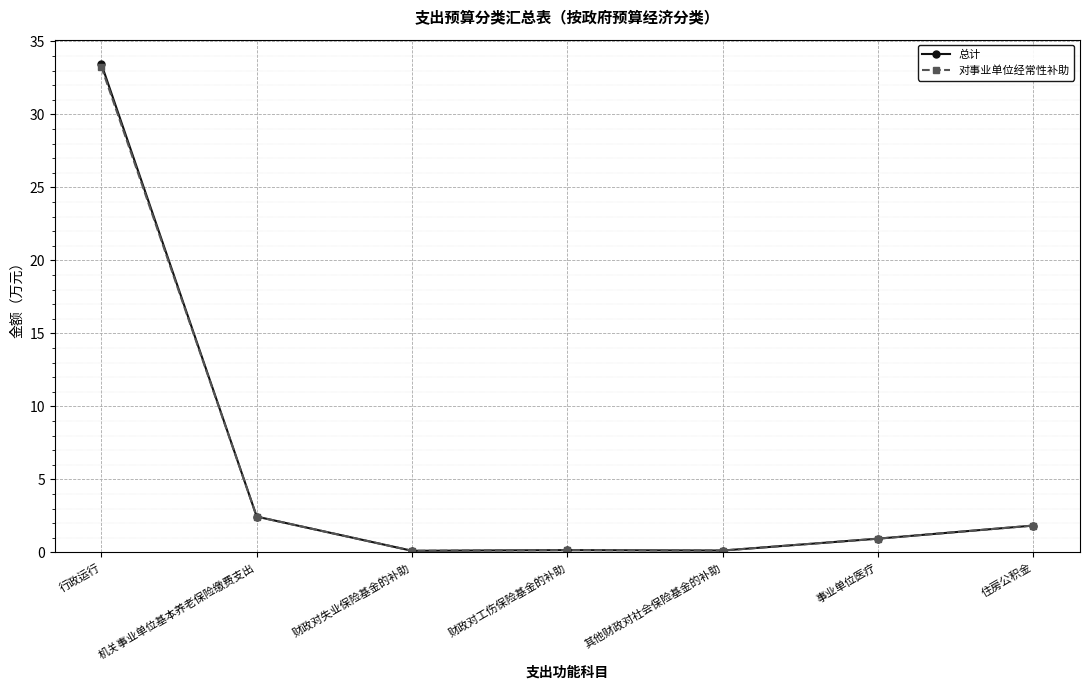

Which category has the highest value in the 总计 series?

行政运行